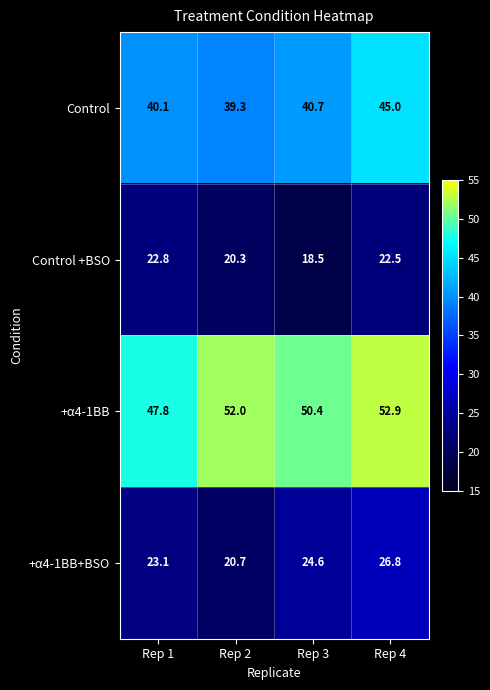

True or false: Control +BSO has a value of 20.3 at Rep 2.

True